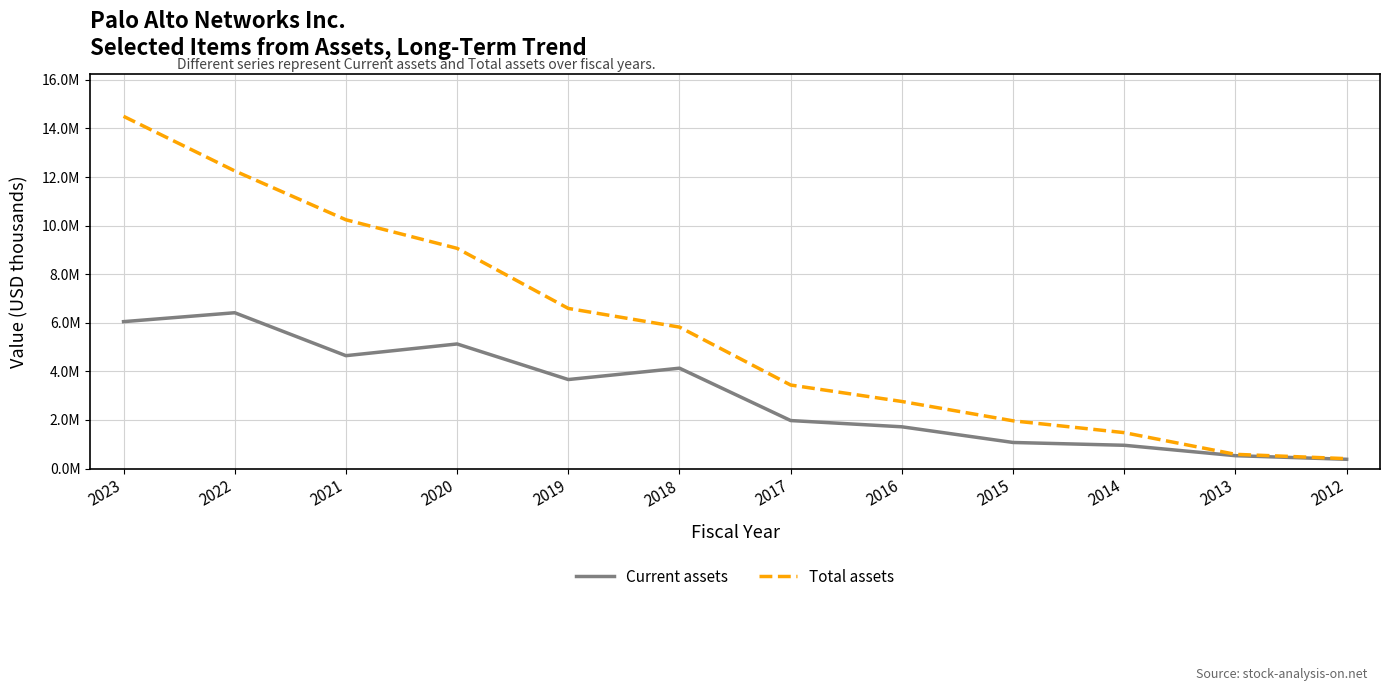

Is the value of Total assets at 2019 greater than the value of Current assets at 2019?

Yes